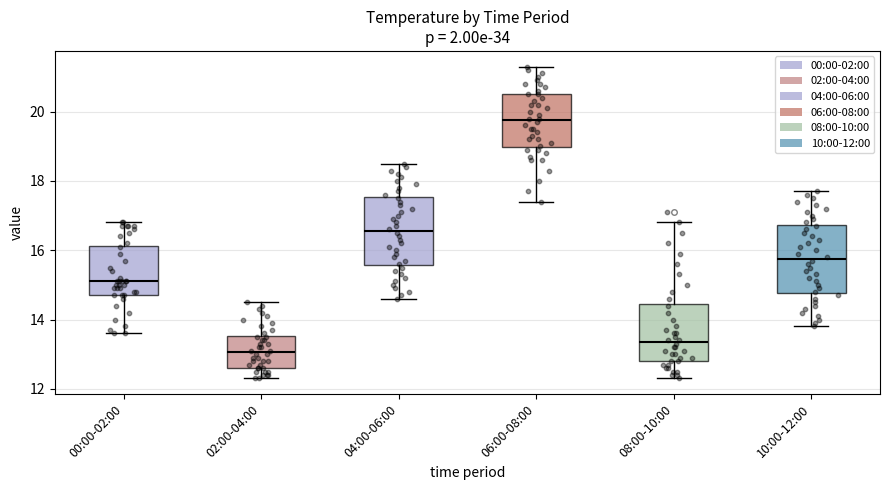

Which box's median line is the lowest?

02:00-04:00